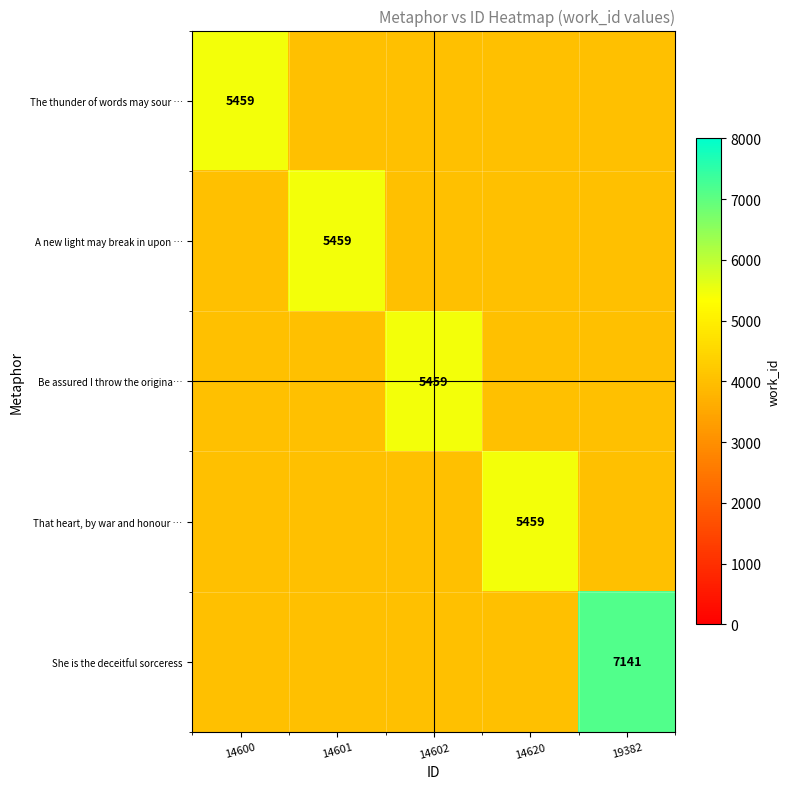

The A new light may break in upon … series shows 2948 at 14601. True or false?

False